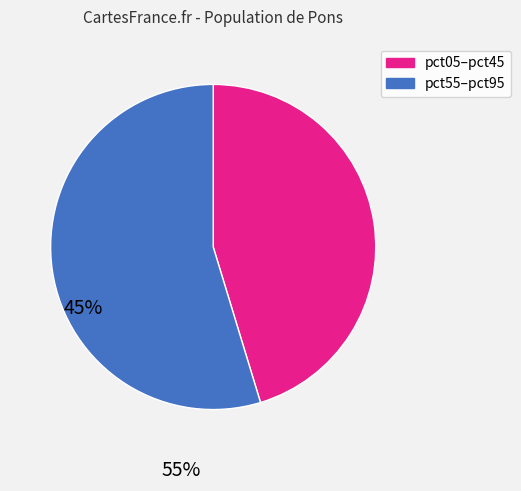

Does any single category account for the majority?

Yes